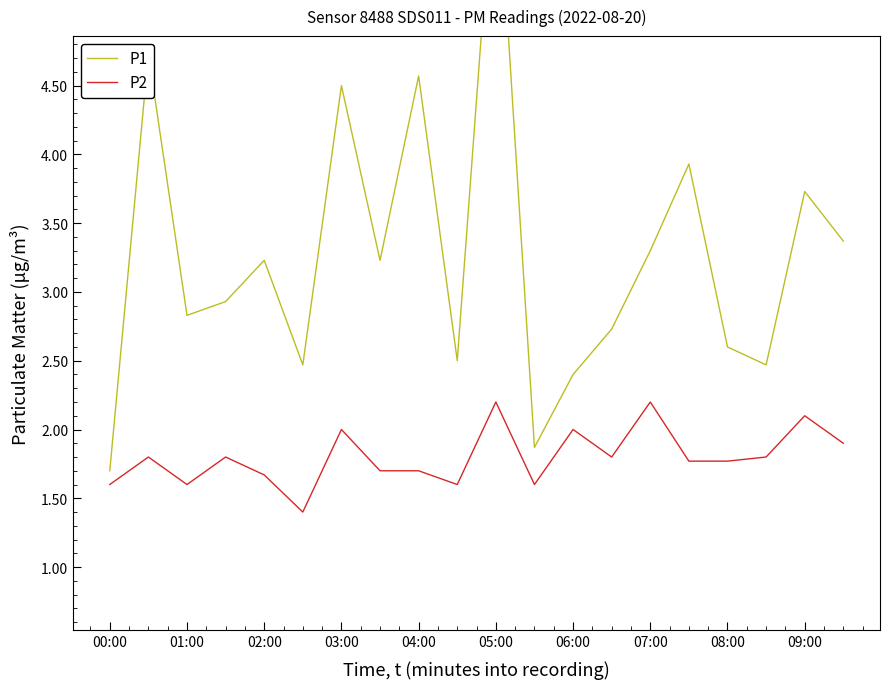

List the series in order of their overall mean, highest first.

P1, P2